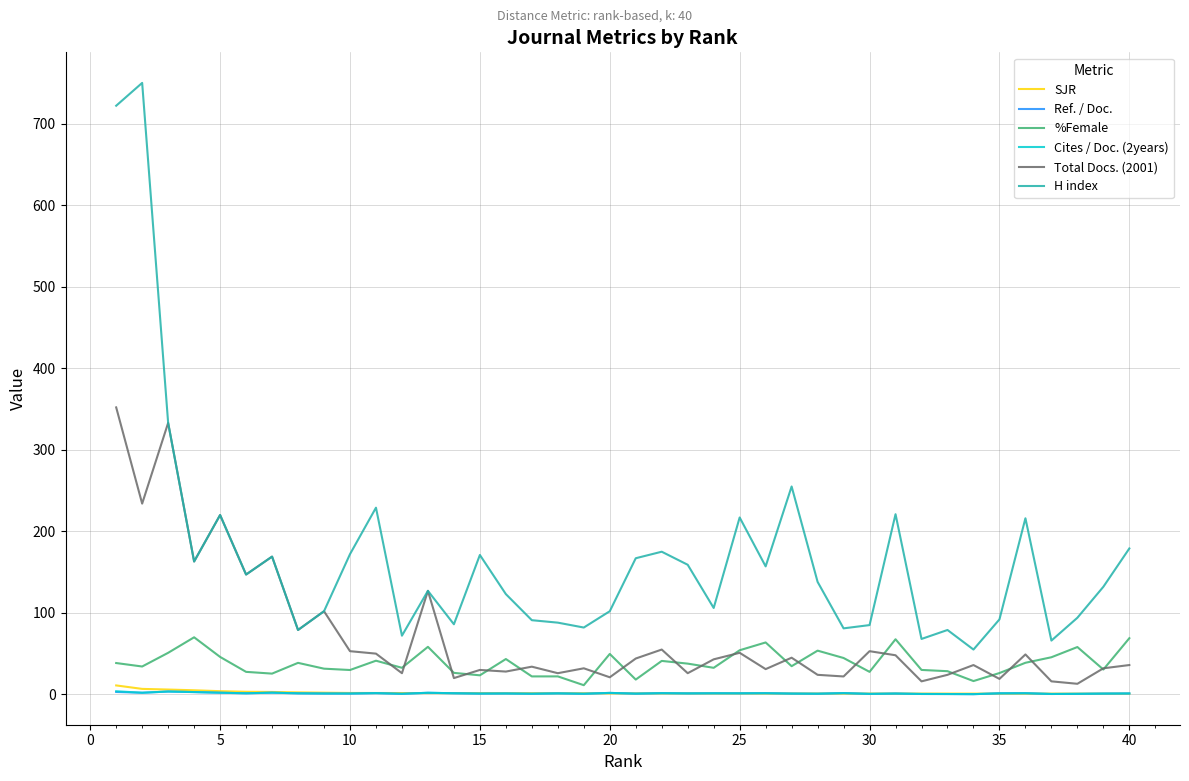

Is this an area chart (filled region under the line)?

No